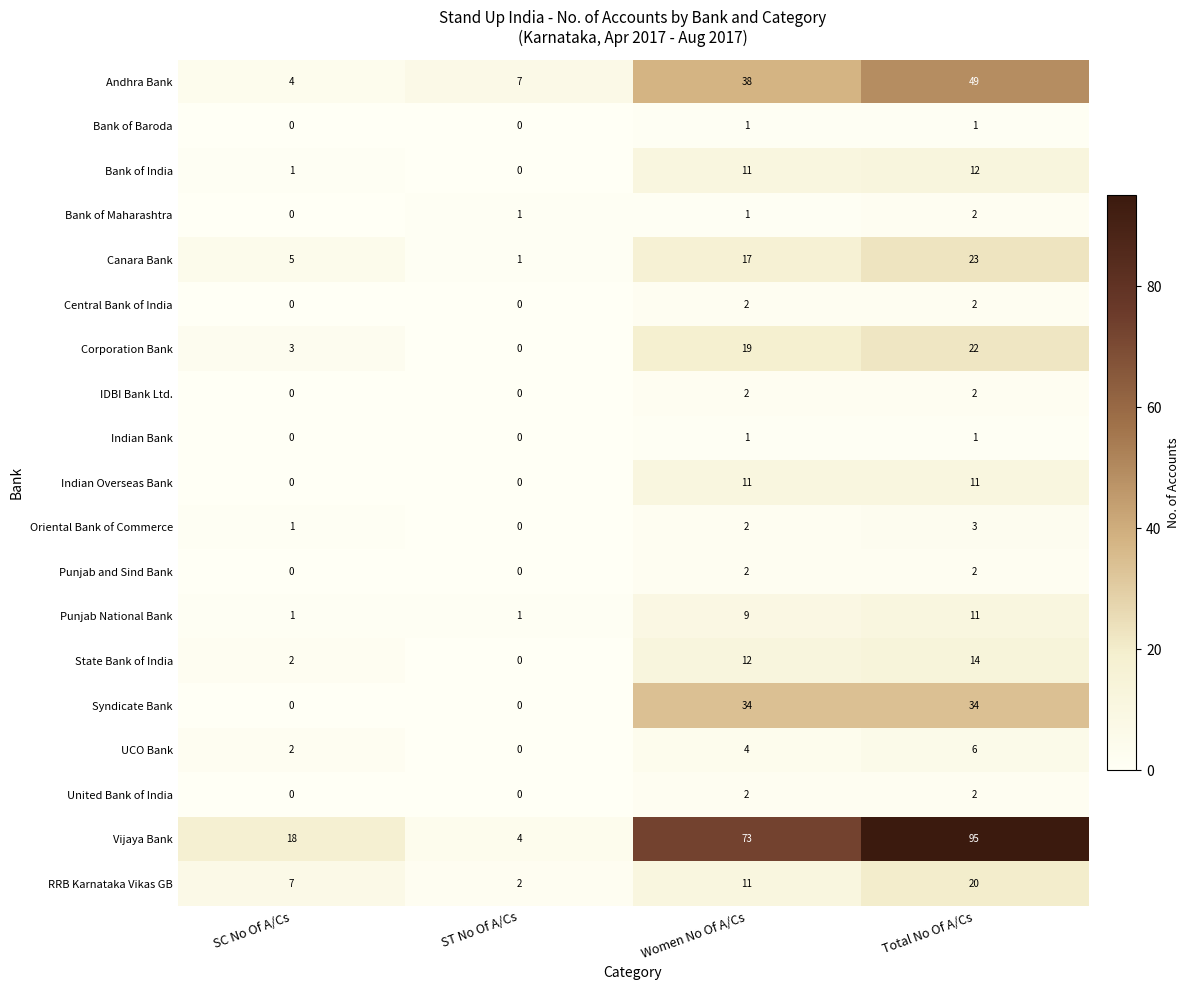

The value of State Bank of India at SC No Of A/Cs is 1. True or false?

False